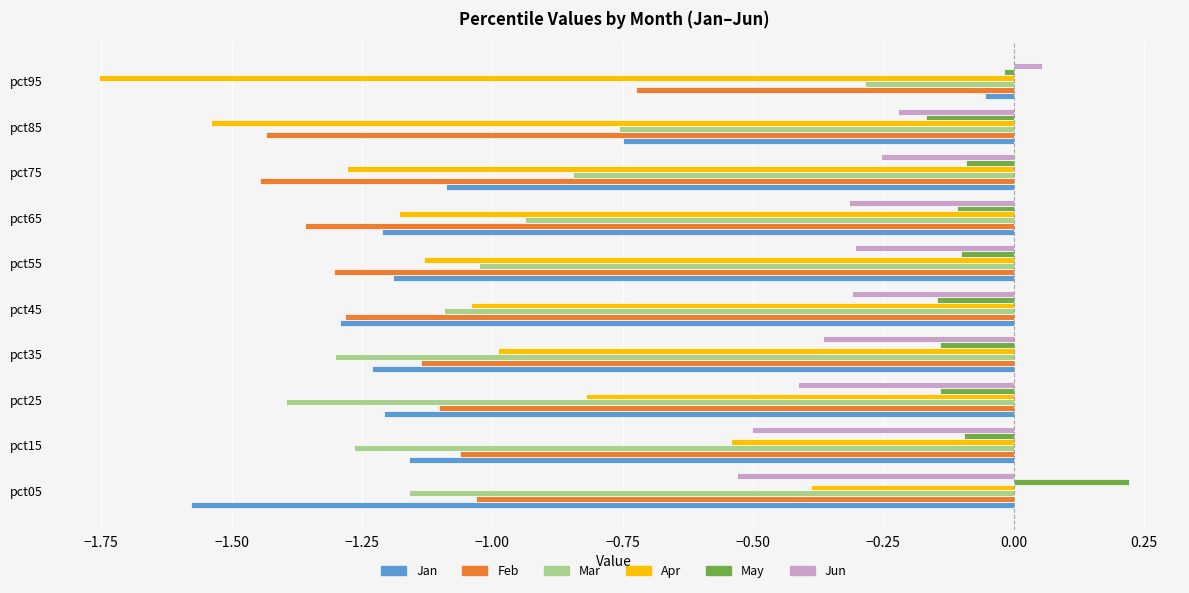

How many data points in Feb are above -1?

1